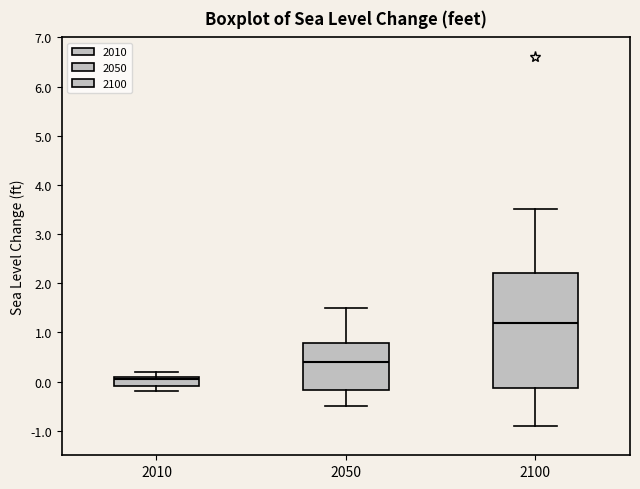

Reading left to right, read every box against the y-axis: the position of its median line, the range the box covers, and the ends of its whiskers. The values are not printed on the chart, so give them approximately, as read against the axis.

2010: median 0.1 (just below the box's upper edge), box -0.1 to 0.1, whiskers -0.2 to 0.2
2050: median 0.4, box -0.2 to 0.8, whiskers -0.5 to 1.5
2100: median 1.2, box -0.1 to 2.2, whiskers -0.9 to 3.5